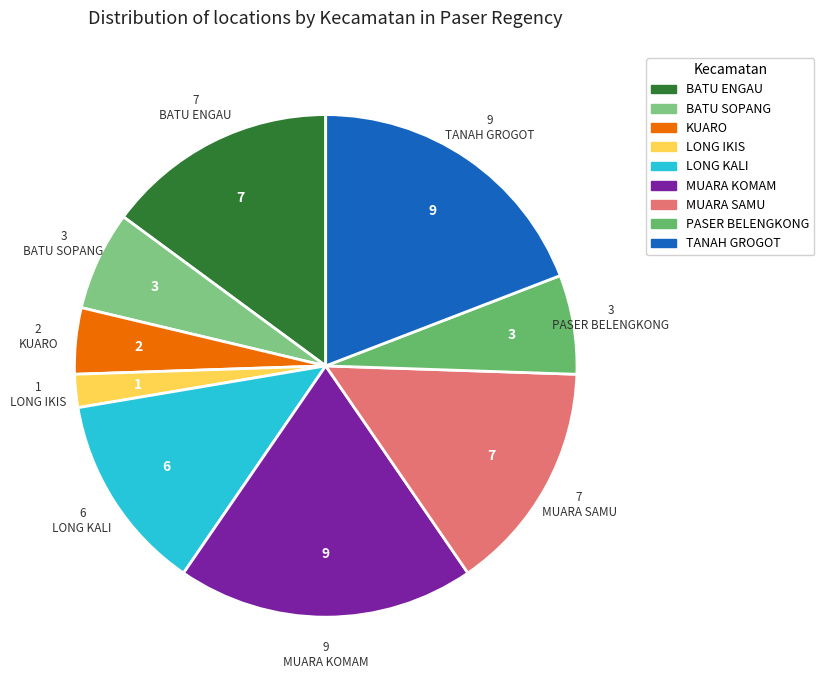

Rank the categories by value from highest to lowest.

MUARA KOMAM, TANAH GROGOT, BATU ENGAU, MUARA SAMU, LONG KALI, BATU SOPANG, PASER BELENGKONG, KUARO, LONG IKIS